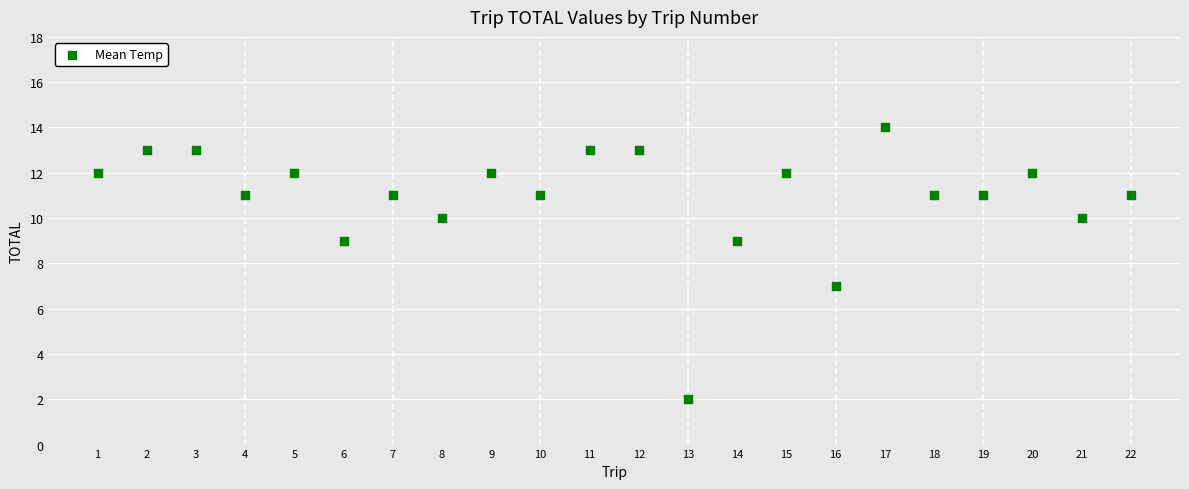

What is the range of X values (max minus min)?

21